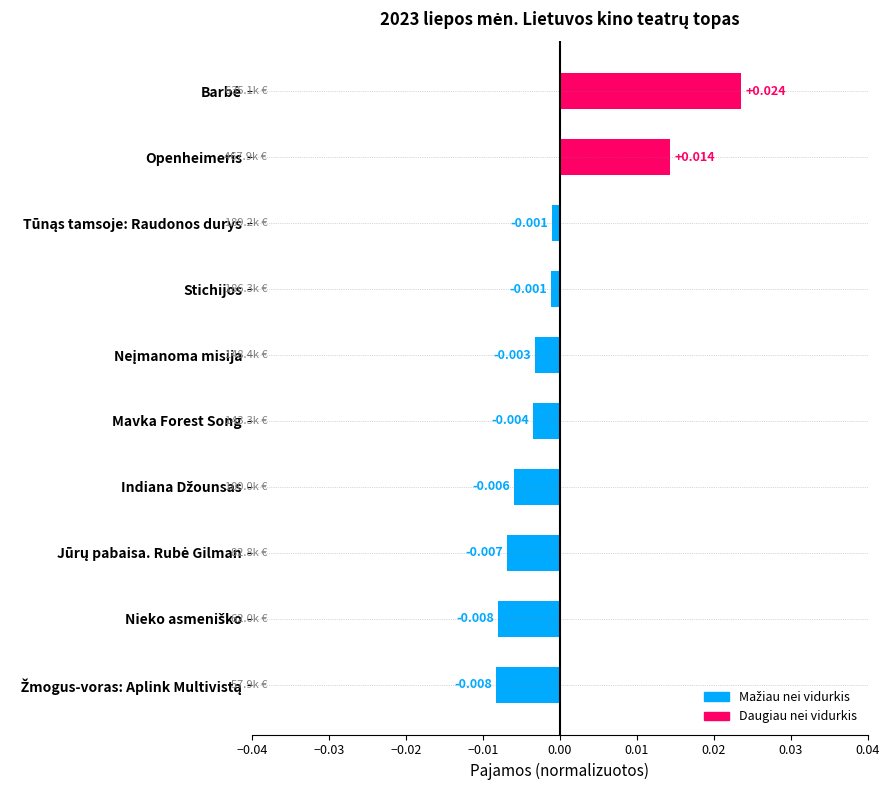

How many distinct data groups are displayed?

1